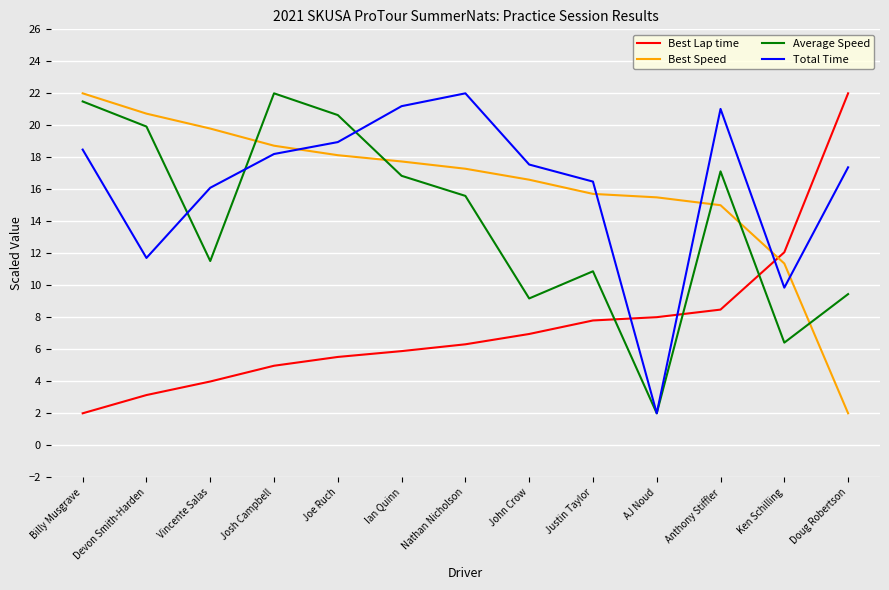

What is the smallest value displayed?

2.0